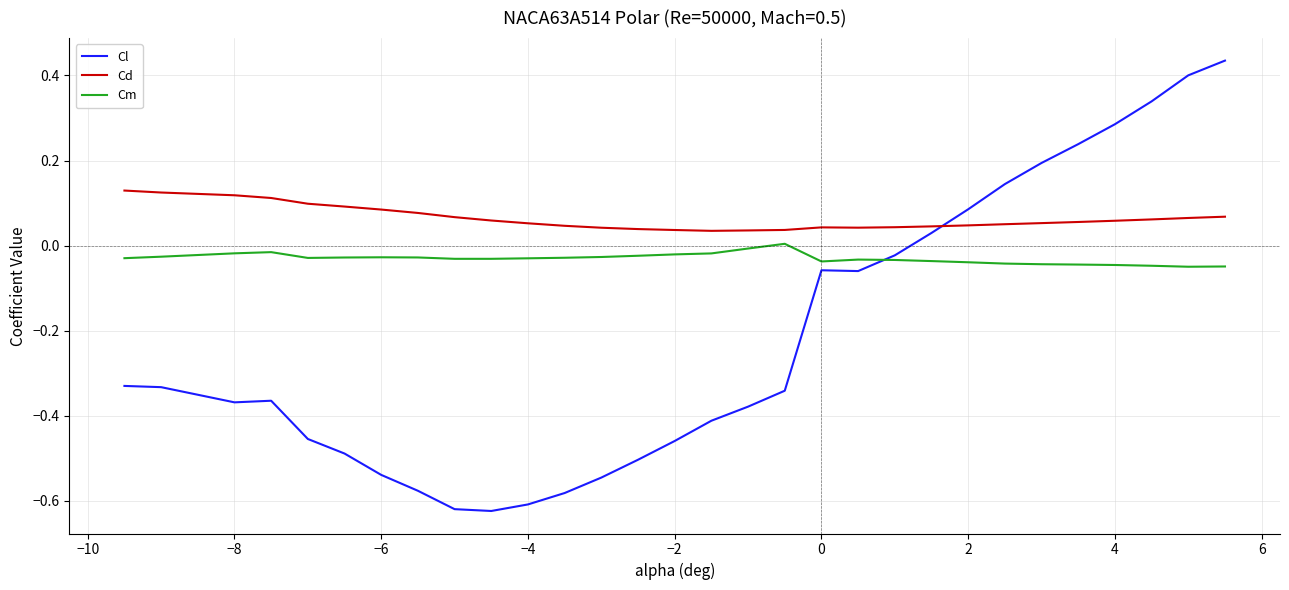

Count the number of data series in this chart.

3